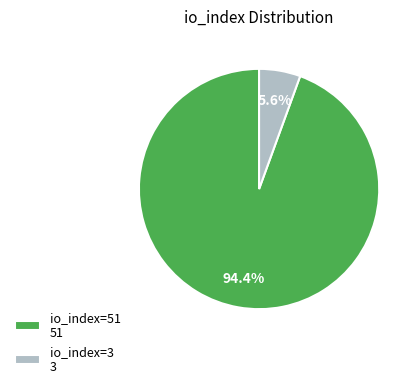

Which category has the biggest portion of the pie?

io_index=51 51